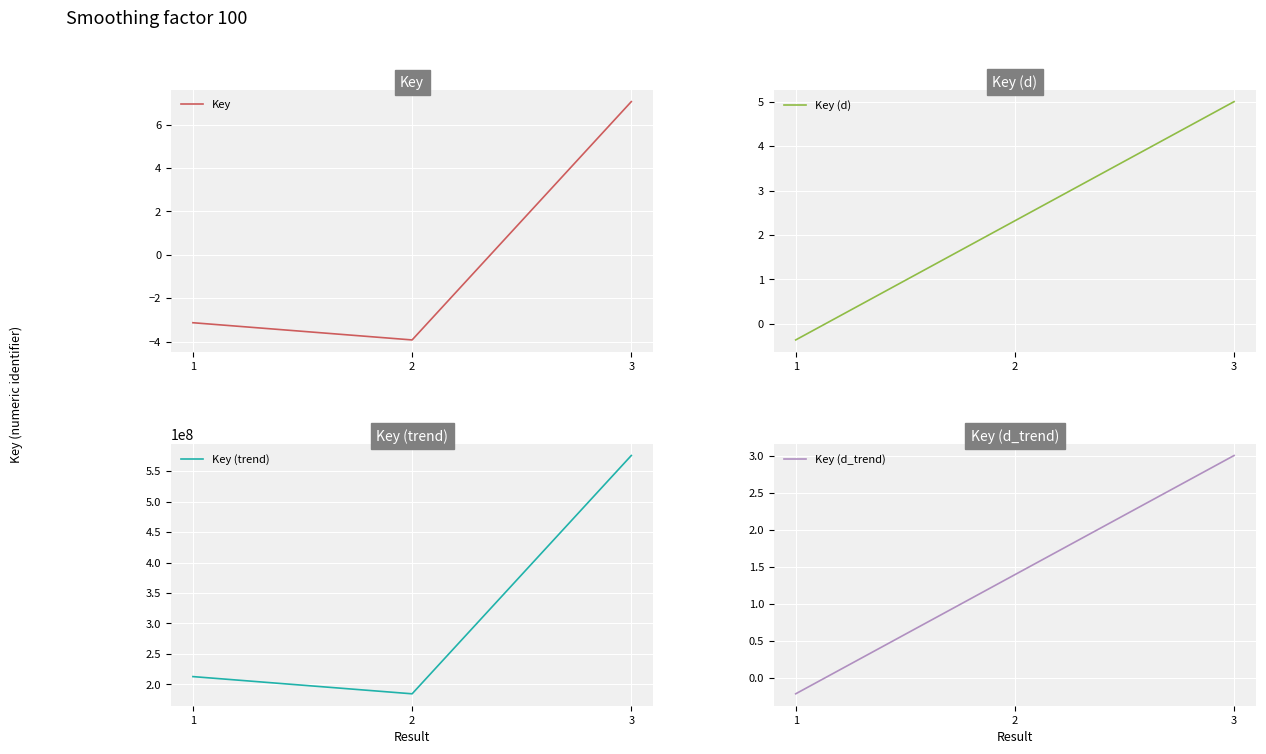

What is the difference between the Key values at 3 and 1?

10.2